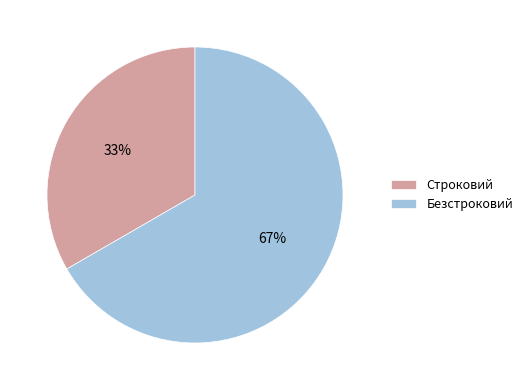

How many segments does this pie chart have?

2